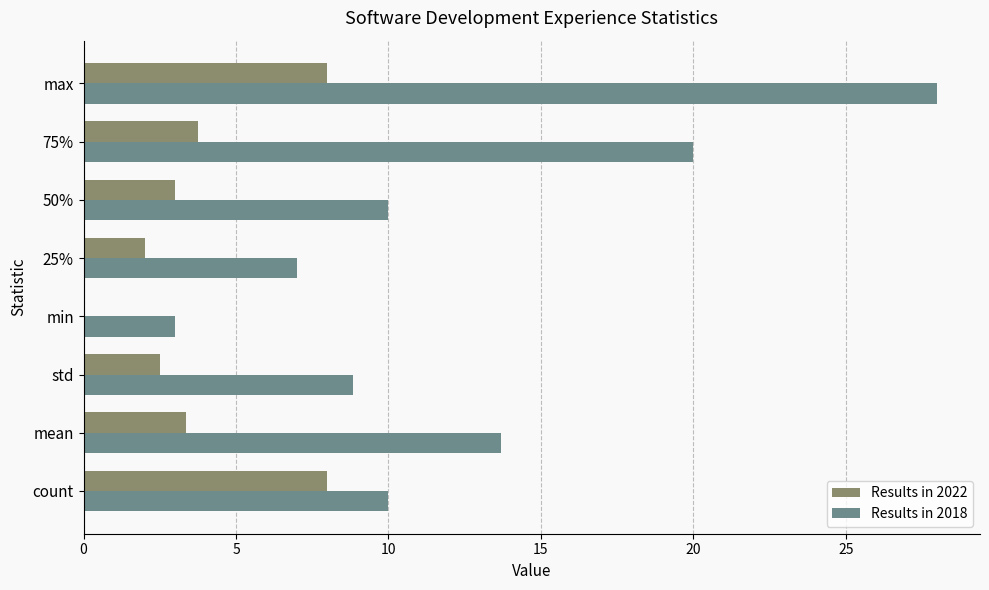

What is the greatest value displayed?

28.0